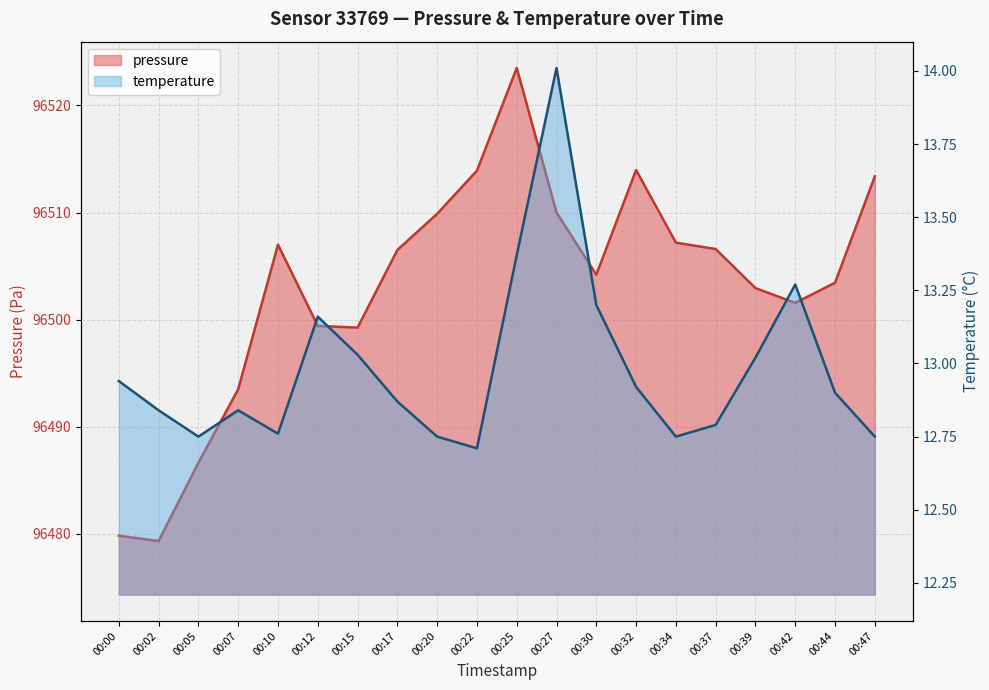

What is the maximum value for pressure?

96523.5